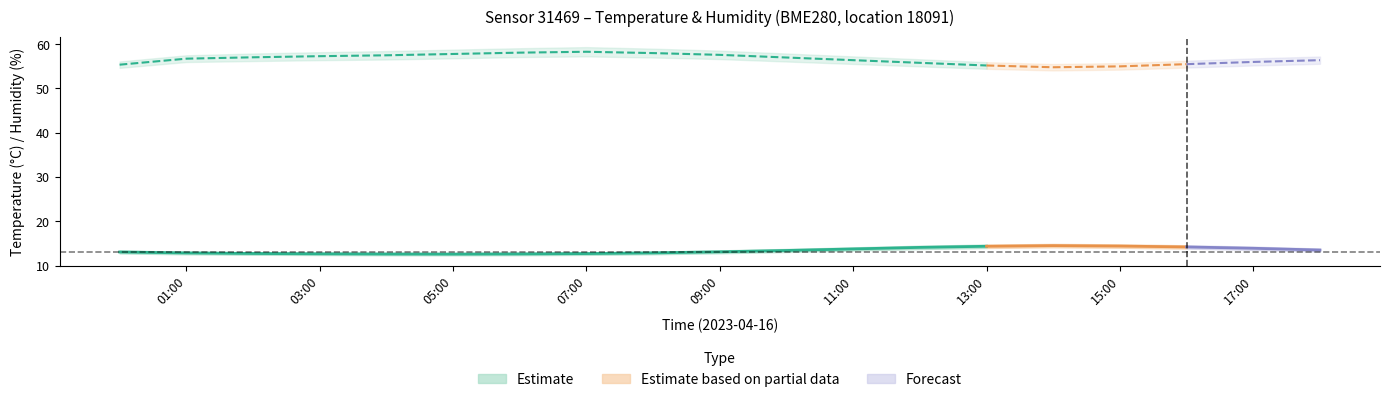

What is the difference between the humidity_lower values at 12:00 and 09:00?

1.6